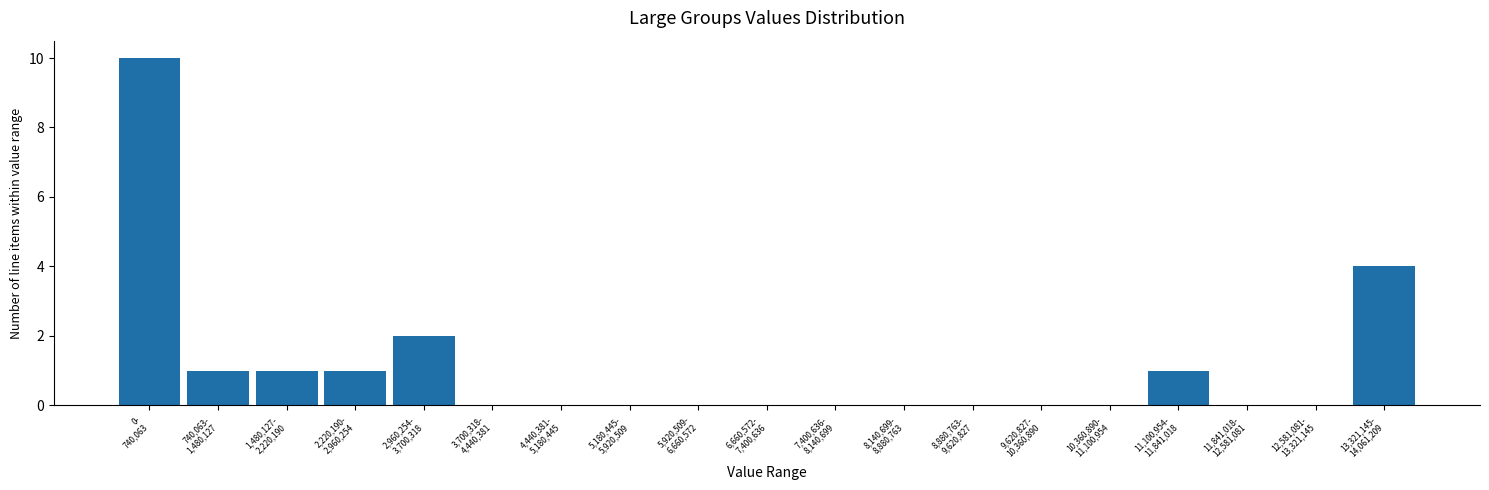

What is the sum of all values?

20